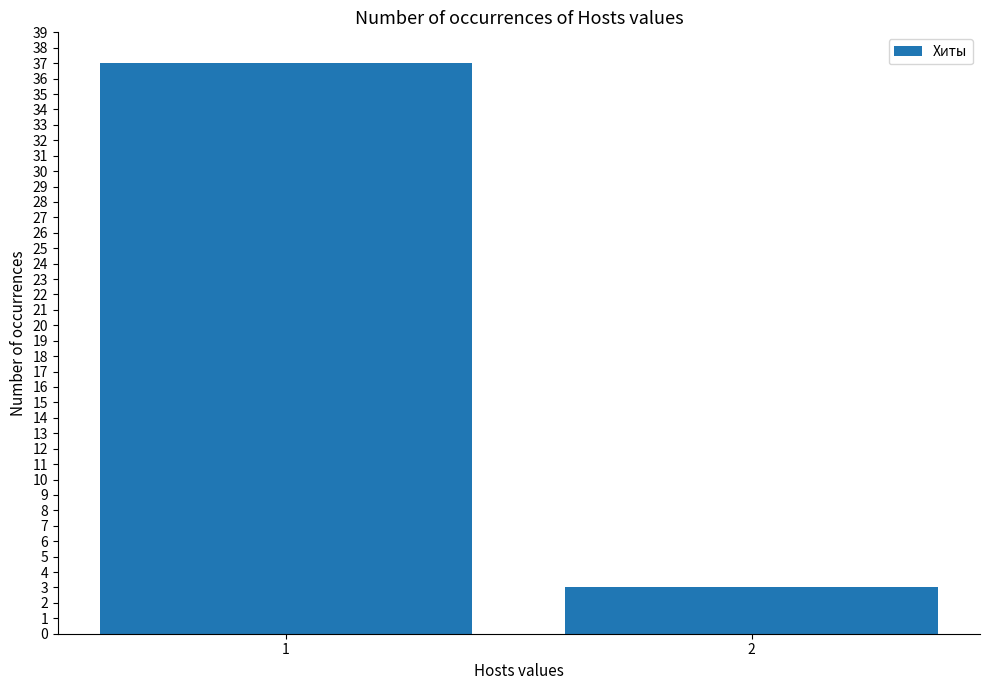

Approximately how many times larger is the value at 2 compared to 1?

0.1